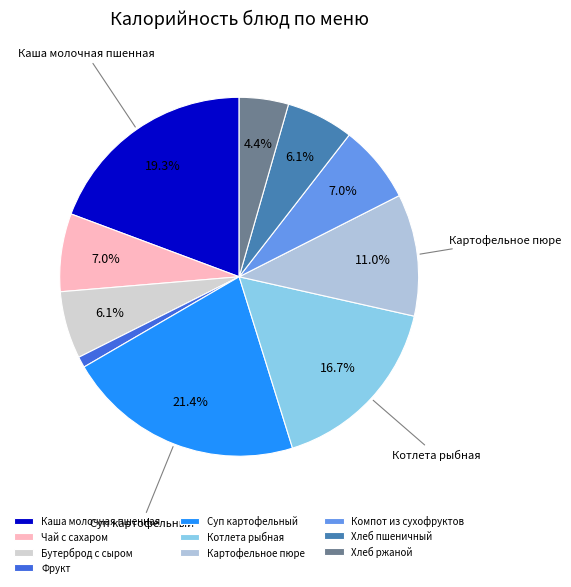

To the nearest percent, what is the average slice percentage?

10%